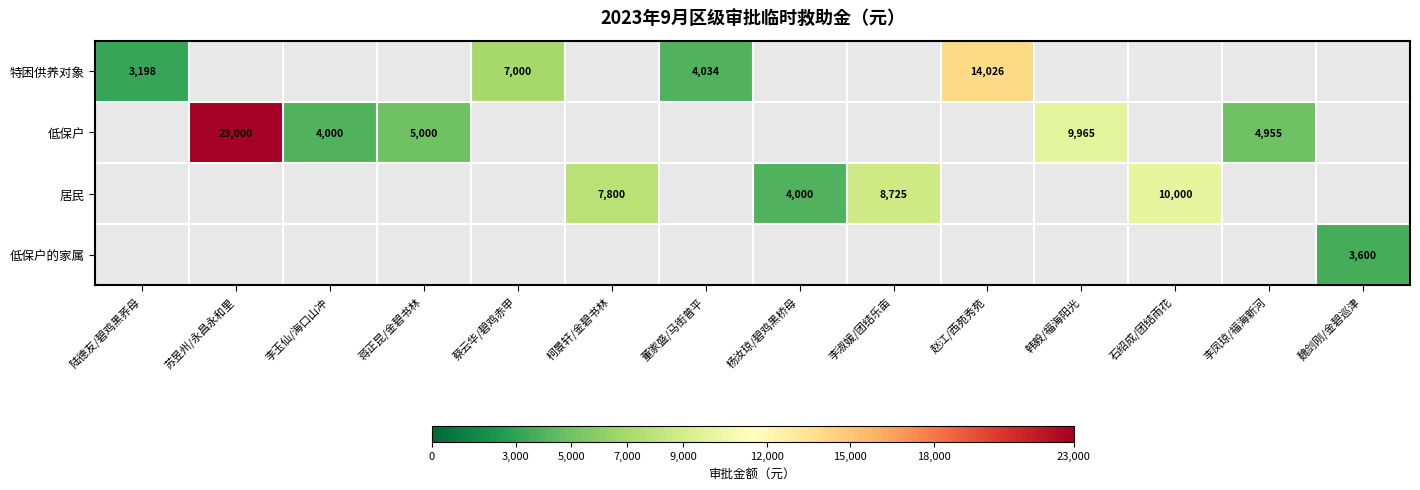

The value of 居民 at 石绍成/团结雨花 is 10000. True or false?

True